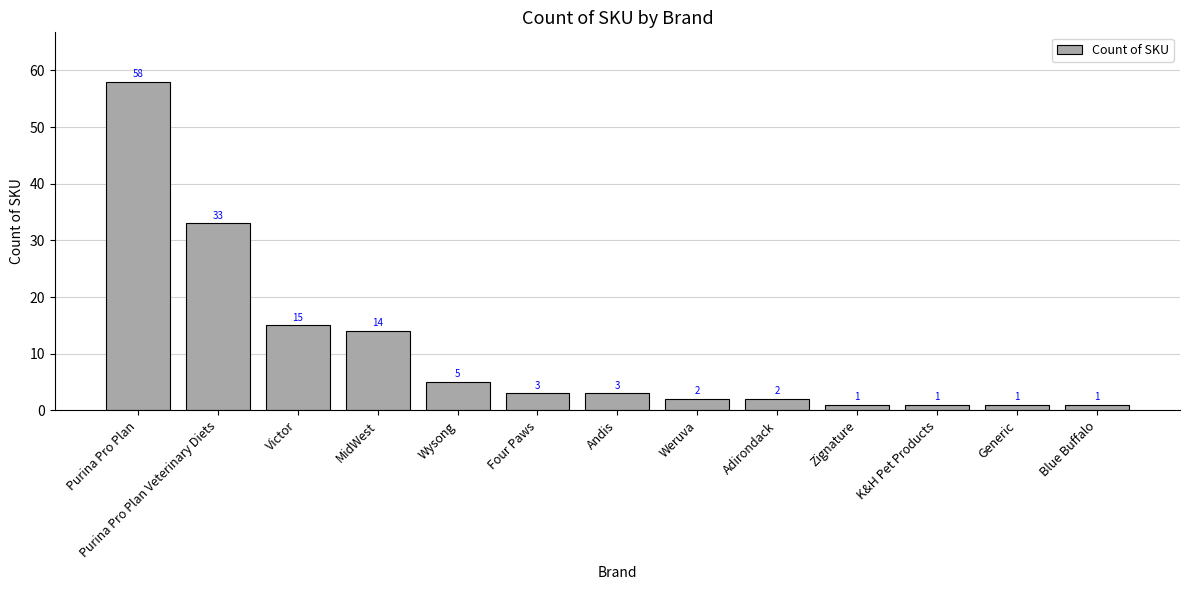

What is the label of the 2nd bar from the right?

Generic